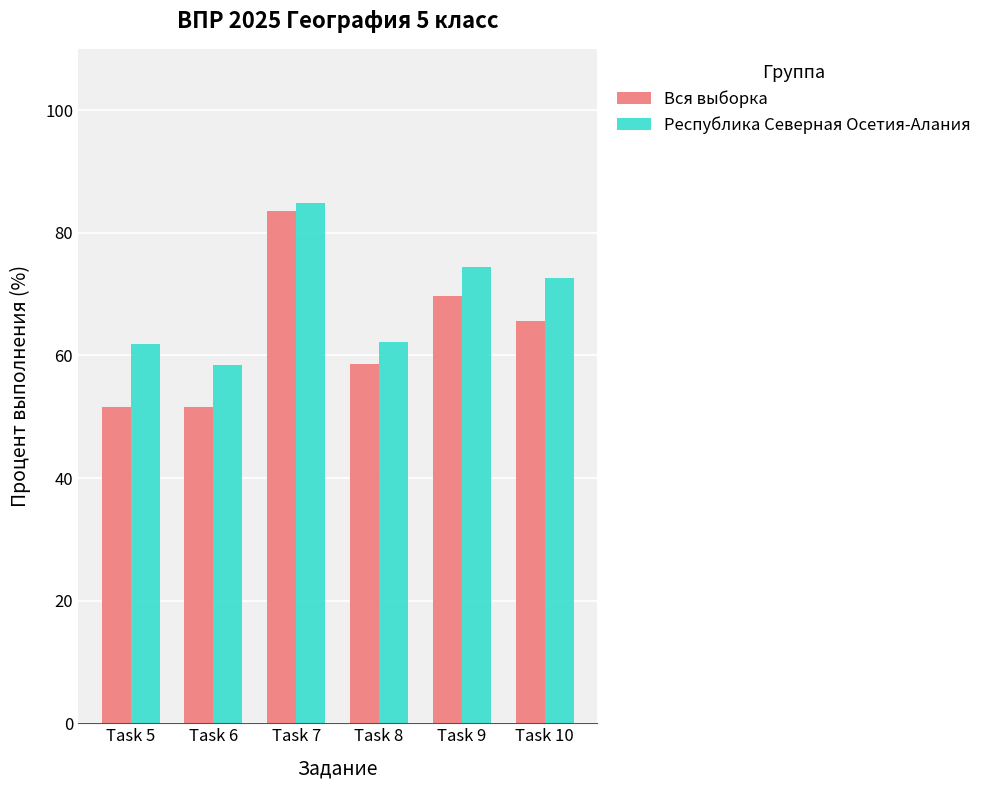

Which series has the largest total across all categories?

Республика Северная Осетия-Алания